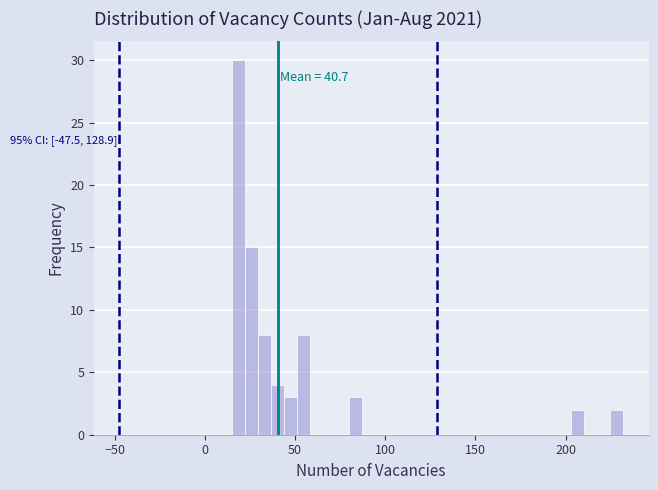

Around what value on the x-axis is the tallest bar? Give the approximate position of its centre, as read against the axis.

20